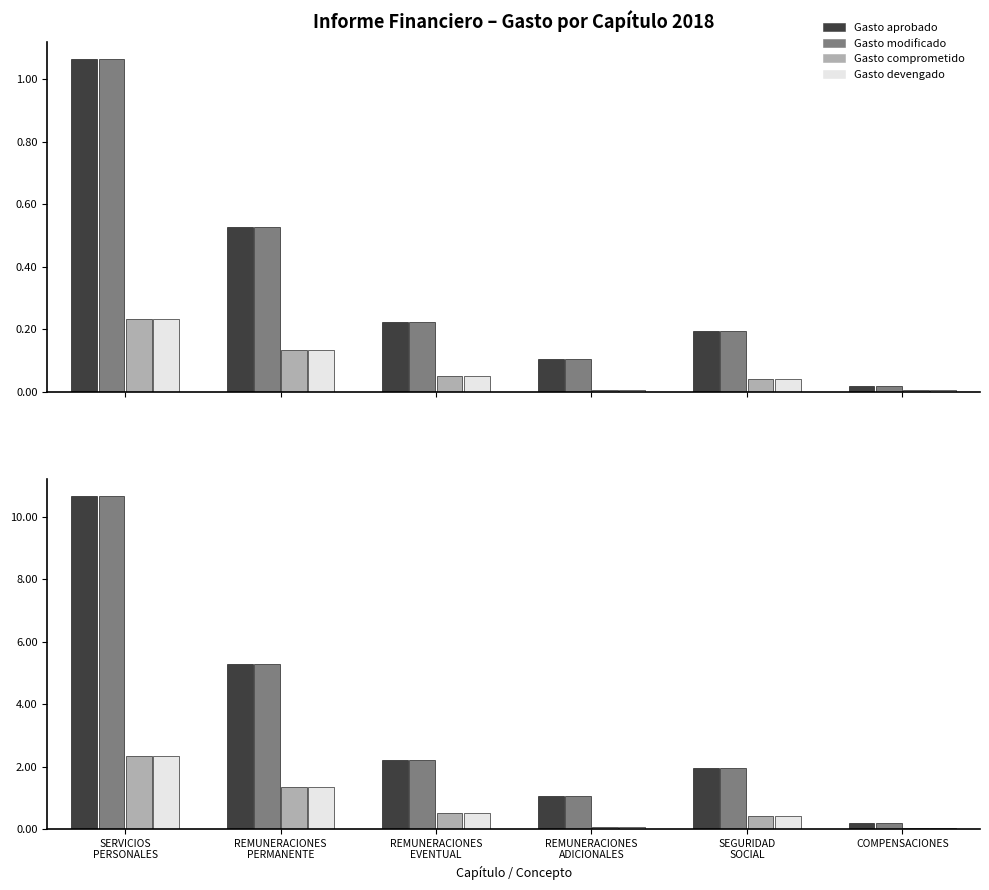

Reading left to right, list all the values displayed in this chart.

Gasto aprobado: SERVICIOS
PERSONALES=10.7	REMUNERACIONES
PERMANENTE=5.3	REMUNERACIONES
EVENTUAL=2.2	REMUNERACIONES
ADICIONALES=1.0	SEGURIDAD
SOCIAL=1.9	COMPENSACIONES=0.2
Gasto modificado: SERVICIOS
PERSONALES=10.7	REMUNERACIONES
PERMANENTE=5.3	REMUNERACIONES
EVENTUAL=2.2	REMUNERACIONES
ADICIONALES=1.0	SEGURIDAD
SOCIAL=1.9	COMPENSACIONES=0.2
Gasto comprometido: SERVICIOS
PERSONALES=2.3	REMUNERACIONES
PERMANENTE=1.3	REMUNERACIONES
EVENTUAL=0.5	REMUNERACIONES
ADICIONALES=0.1	SEGURIDAD
SOCIAL=0.4	COMPENSACIONES=0.0
Gasto devengado: SERVICIOS
PERSONALES=2.3	REMUNERACIONES
PERMANENTE=1.3	REMUNERACIONES
EVENTUAL=0.5	REMUNERACIONES
ADICIONALES=0.1	SEGURIDAD
SOCIAL=0.4	COMPENSACIONES=0.0